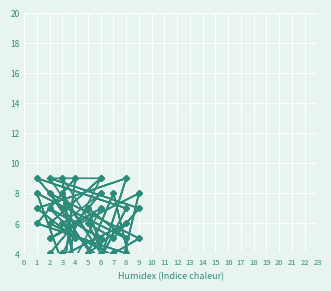

How many values in the col_4 series are below 5?

8